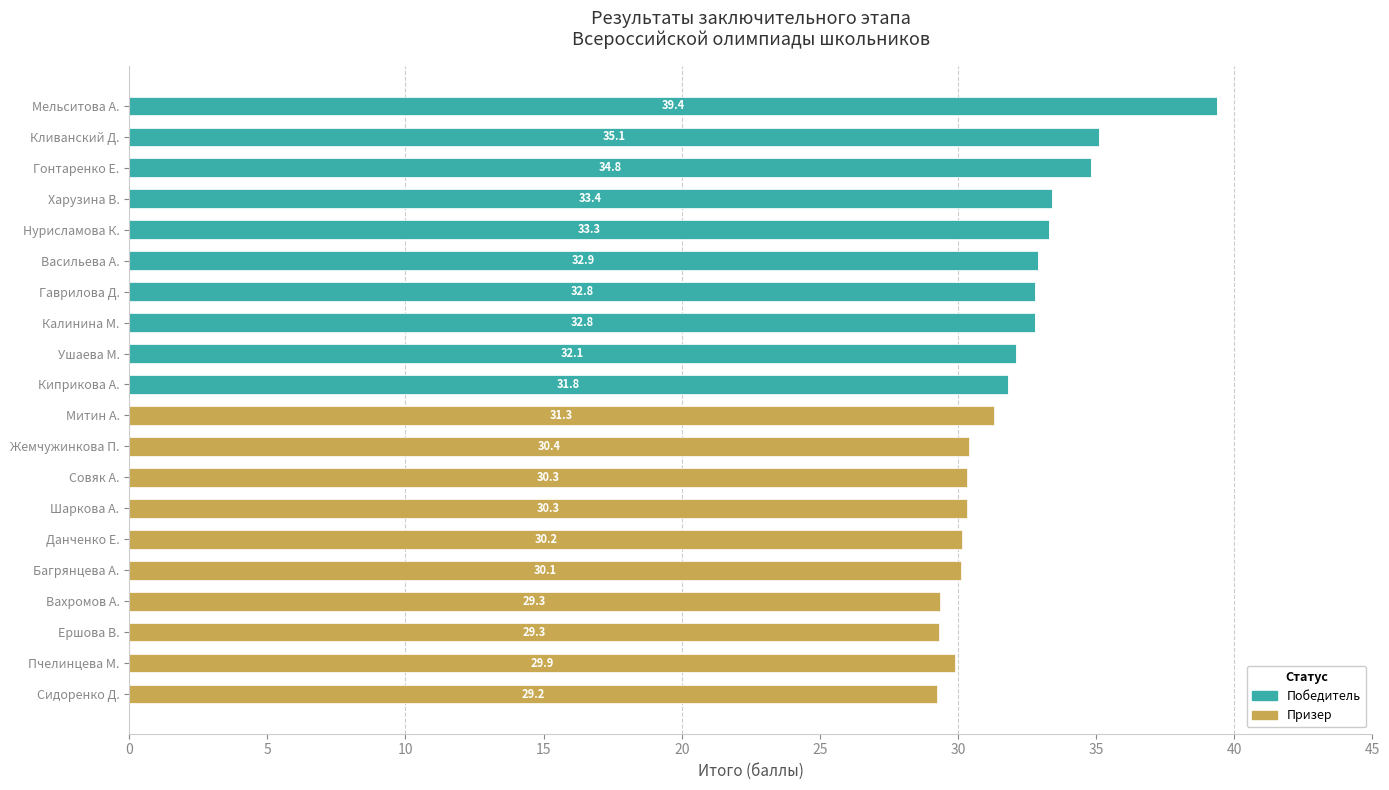

At which label is Победитель closest to 19?

Киприкова А.